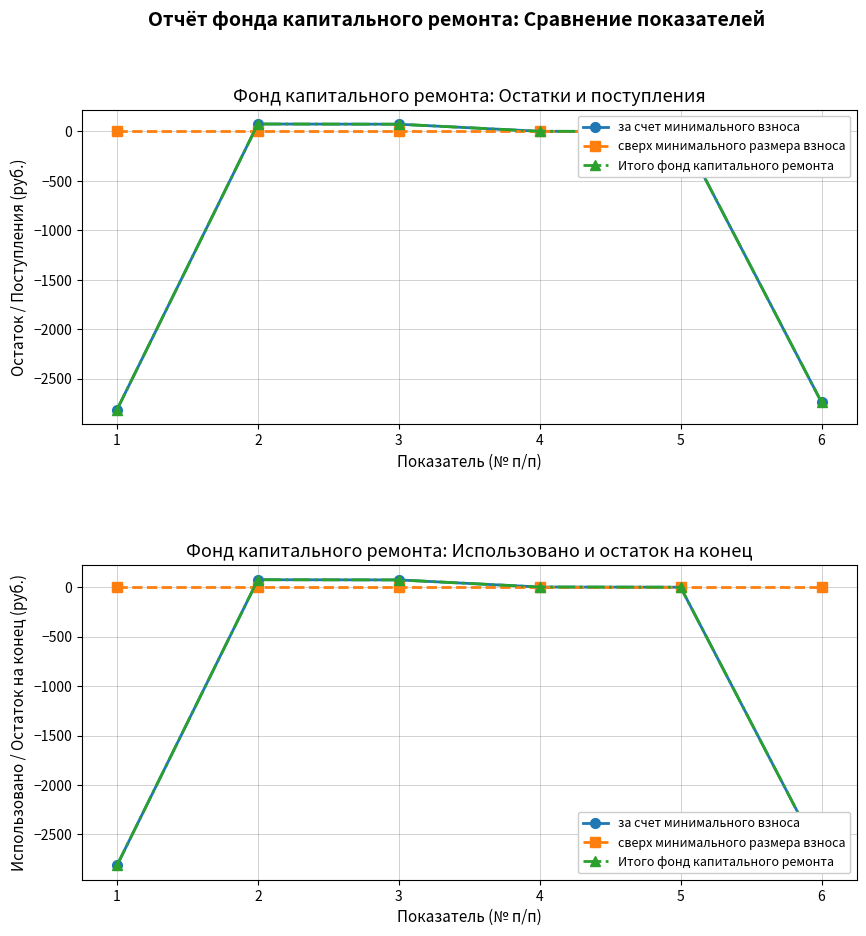

The Итого фонд капитального ремонта series shows 31.9 at 2. True or false?

False